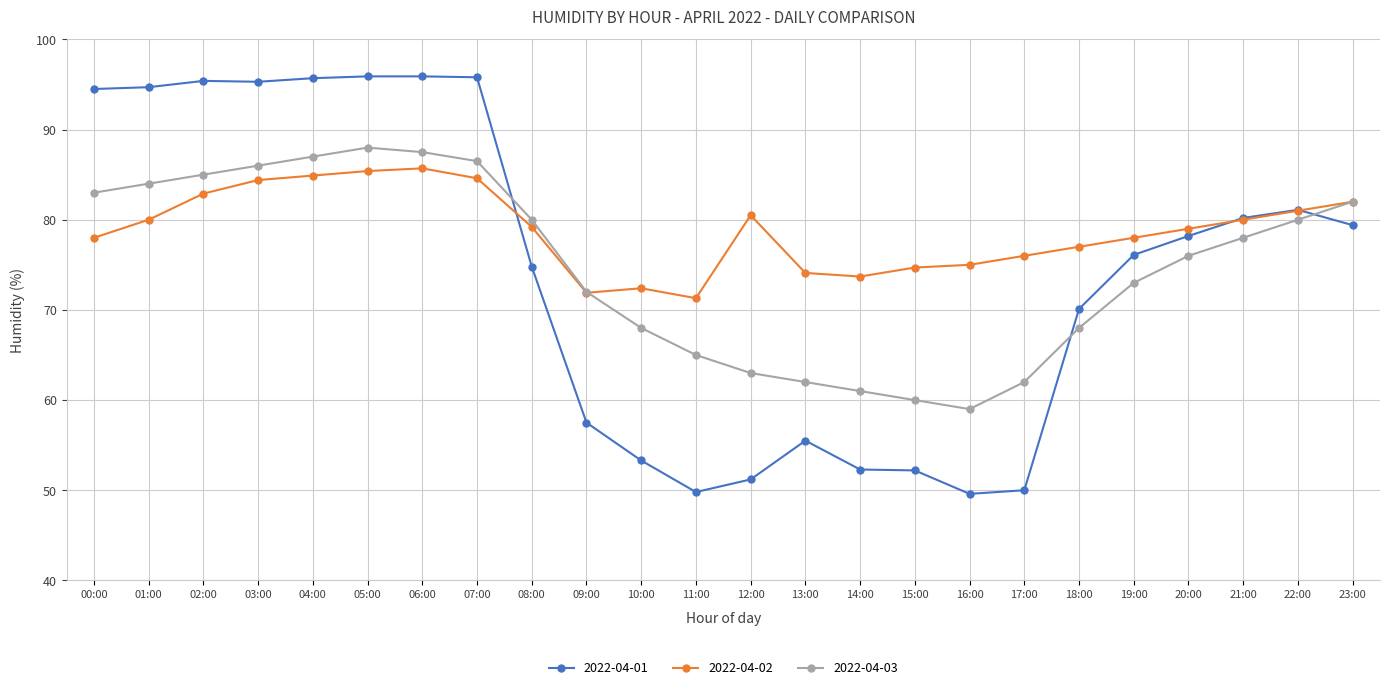

True or false: 2022-04-02 has more than 0 interior local peaks.

True